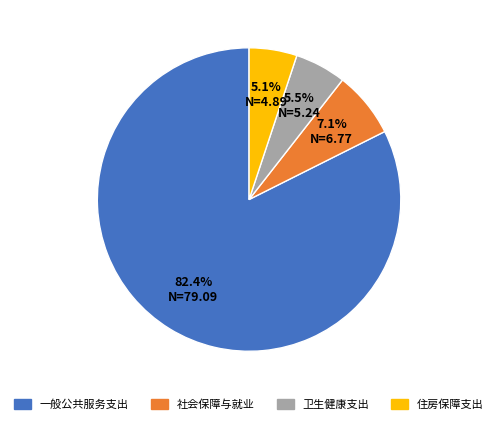

Which slice is the largest?

一般公共服务支出